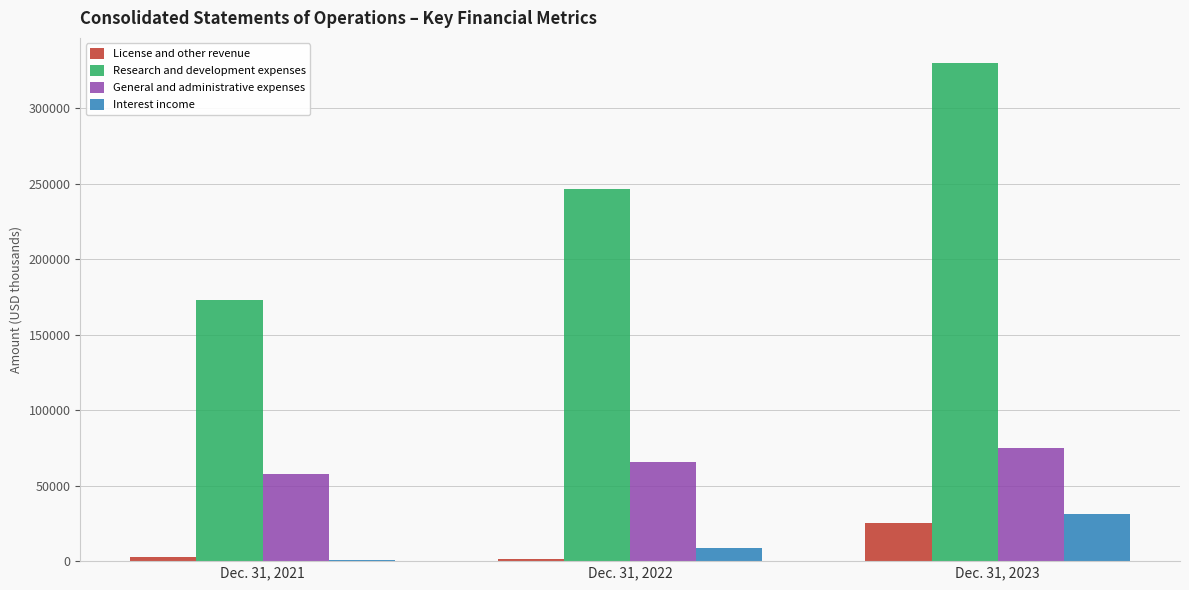

Reading left to right, extract all data points from this chart.

License and other revenue: Dec. 31, 2021=3029	Dec. 31, 2022=1381	Dec. 31, 2023=25546
Research and development expenses: Dec. 31, 2021=172650	Dec. 31, 2022=246355	Dec. 31, 2023=330018
General and administrative expenses: Dec. 31, 2021=57386	Dec. 31, 2022=65978	Dec. 31, 2023=74950
Interest income: Dec. 31, 2021=830	Dec. 31, 2022=8786	Dec. 31, 2023=31045